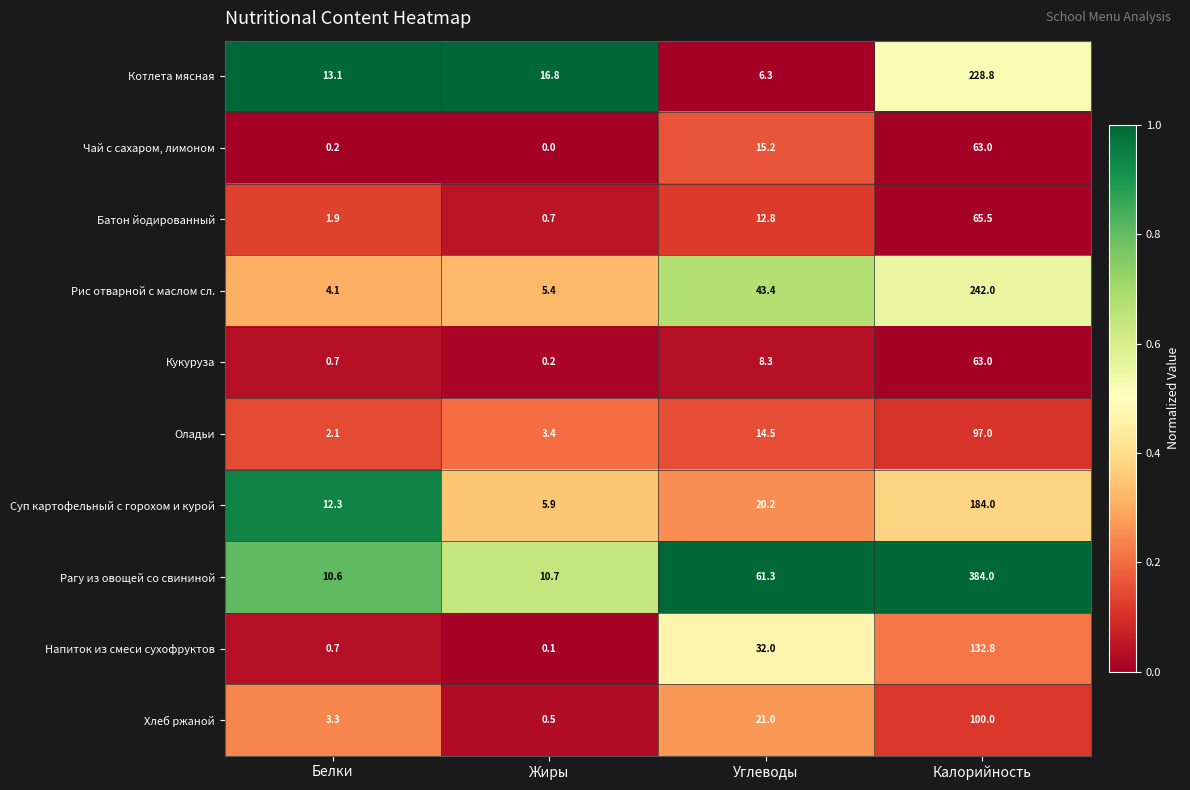

Count the number of data series in this chart.

10